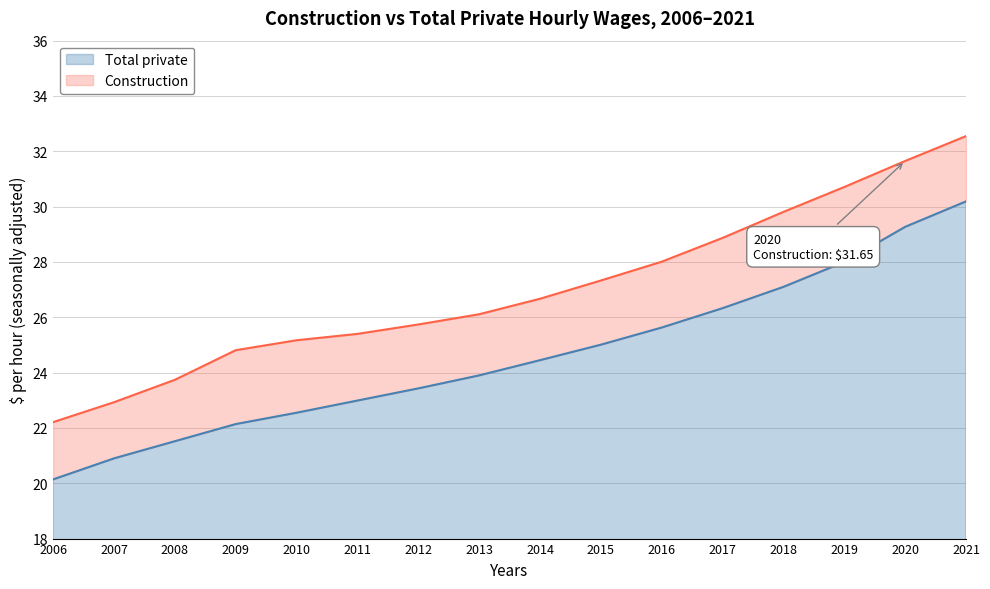

At which category does the chart reach its peak across all series?

2021